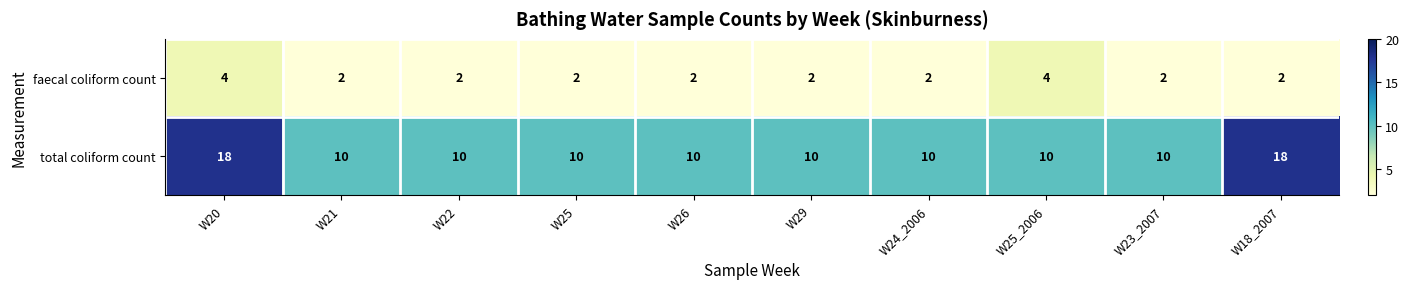

What is the difference between the highest and lowest values at W25_2006?

6